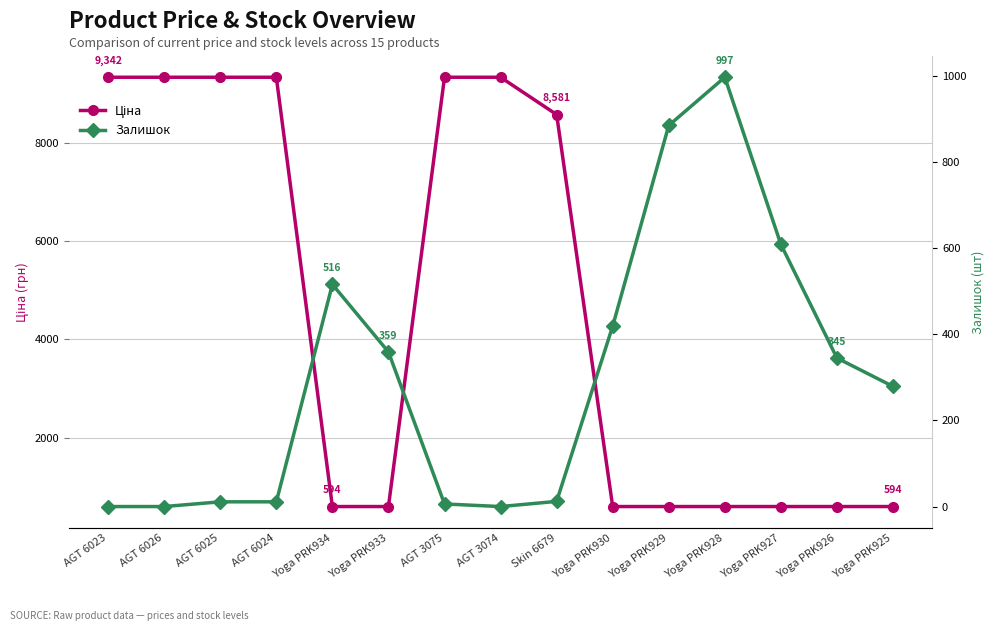

What position from the left is AGT 6023?

1